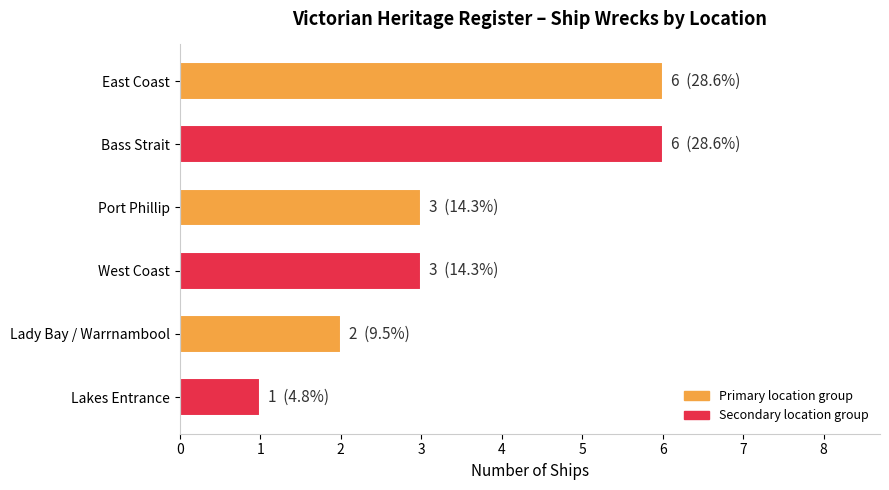

What is the ratio of the value at Lady Bay / Warrnambool to the value at Lakes Entrance?

2.0